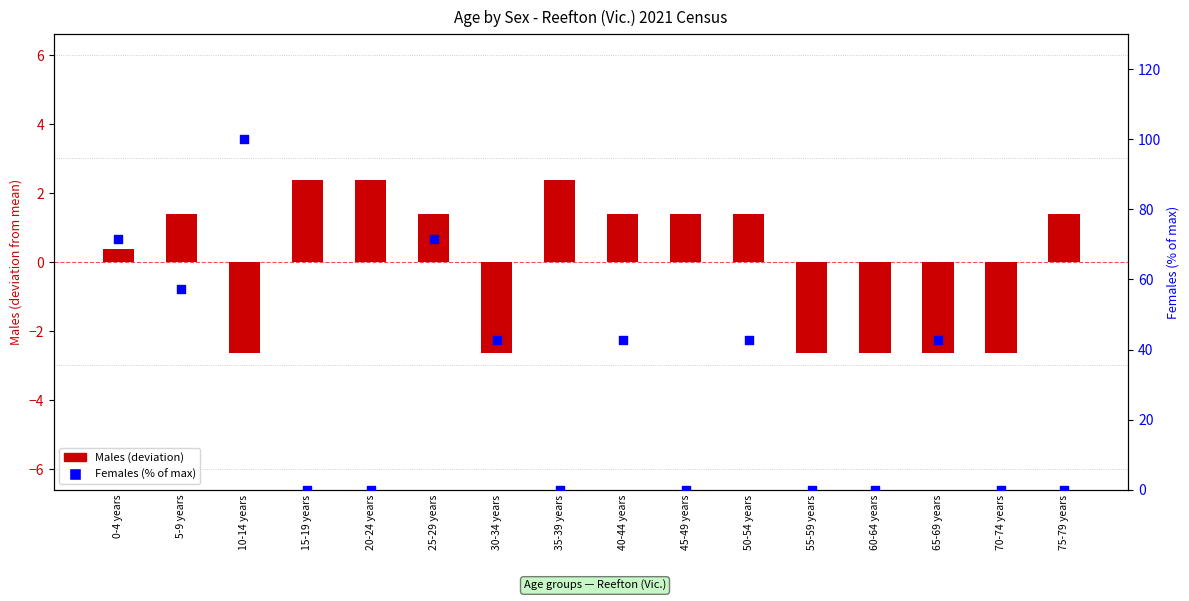

Which series reaches the maximum Y coordinate?

Females (%)